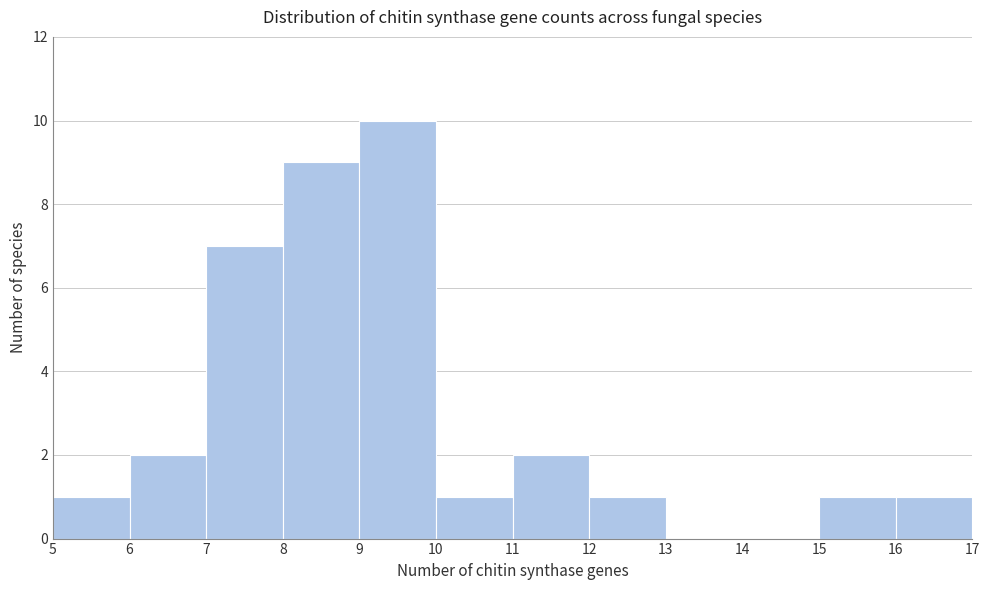

Reading left to right, list every bar in this chart as the range it spans on the x-axis followed by its height. The values are not printed on the chart, so give them approximately, as read against the axis.

5 to 6: 1
6 to 7: 2
7 to 8: 7
8 to 9: 9
9 to 10: 10
10 to 11: 1
11 to 12: 2
12 to 13: 1
13 to 14: 0
14 to 15: 0
15 to 16: 1
16 to 17: 1